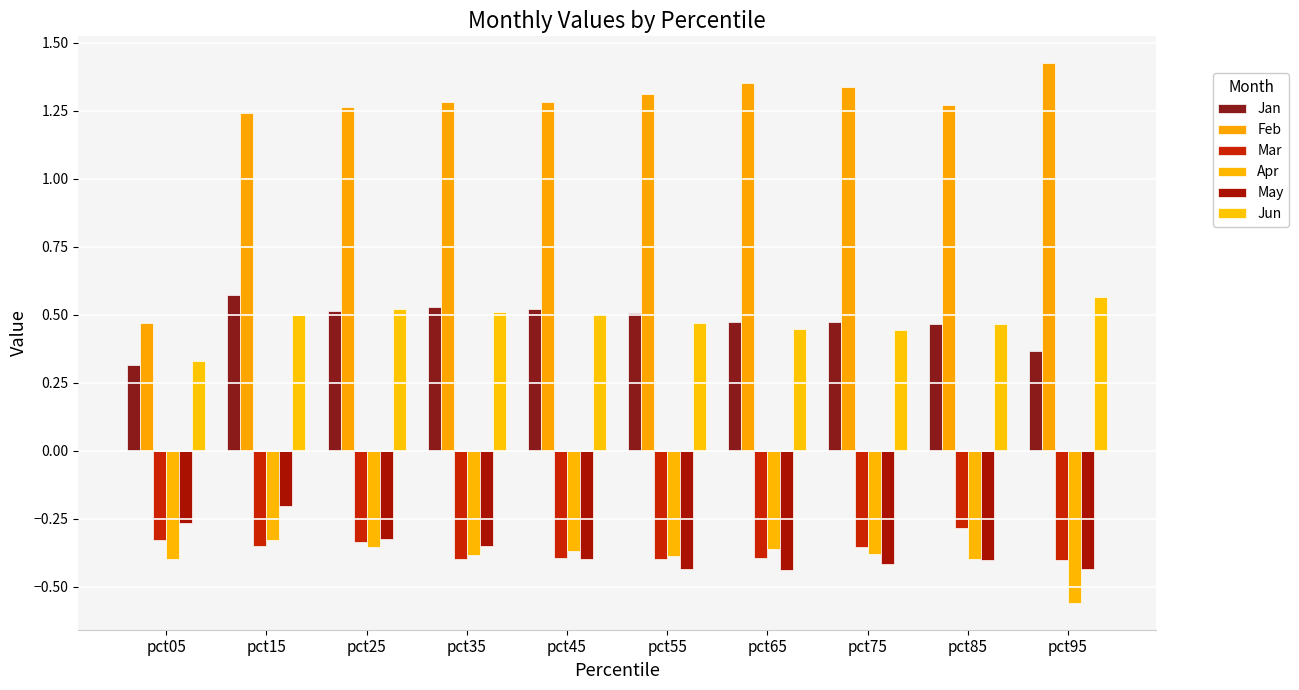

Reading right to left, transcribe all the data shown in this chart.

Jan: 0.4	0.5	0.5	0.5	0.5	0.5	0.5	0.5	0.6	0.3
Feb: 1.4	1.3	1.3	1.4	1.3	1.3	1.3	1.3	1.2	0.5
Mar: -0.4	-0.3	-0.4	-0.4	-0.4	-0.4	-0.4	-0.3	-0.4	-0.3
Apr: -0.6	-0.4	-0.4	-0.4	-0.4	-0.4	-0.4	-0.4	-0.3	-0.4
May: -0.4	-0.4	-0.4	-0.4	-0.4	-0.4	-0.4	-0.3	-0.2	-0.3
Jun: 0.6	0.5	0.4	0.4	0.5	0.5	0.5	0.5	0.5	0.3